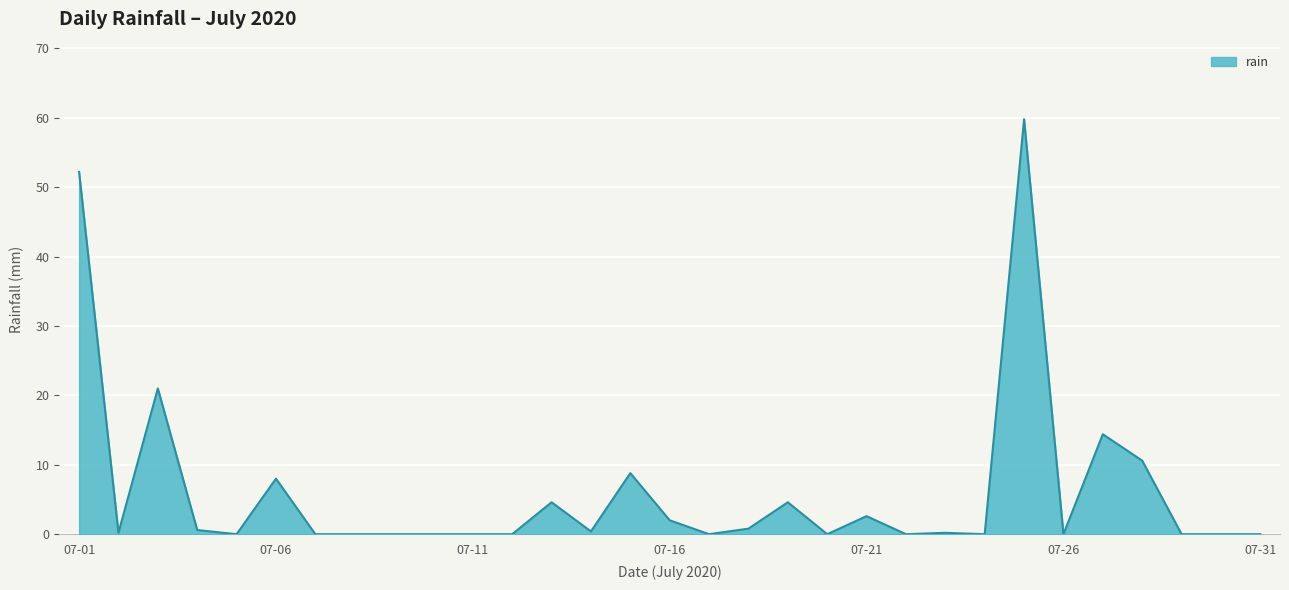

What is the difference between the maximum and minimum values?

59.8